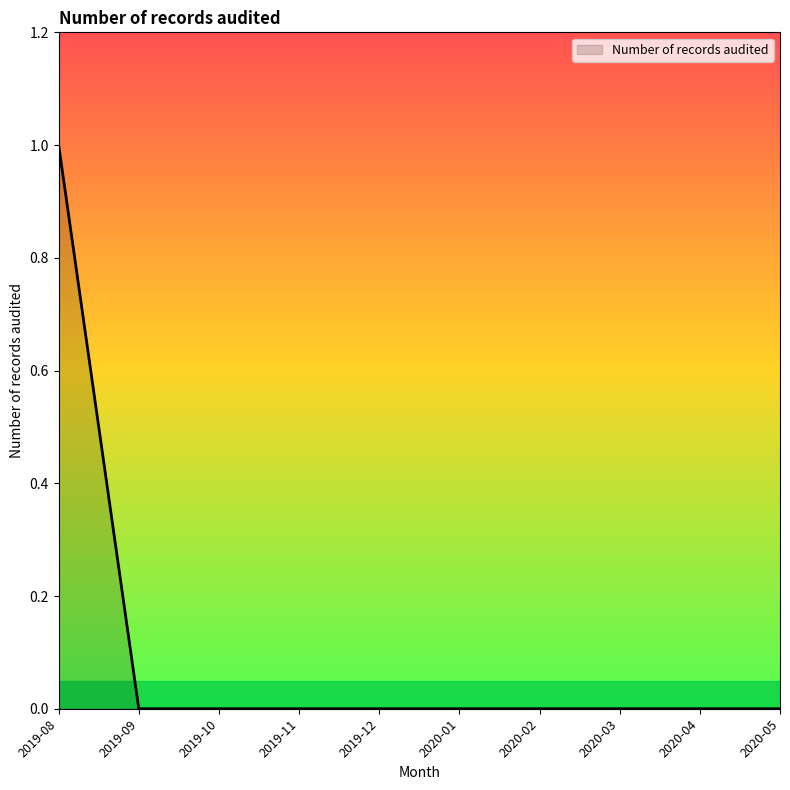

What position from the right is 2020-05?

1